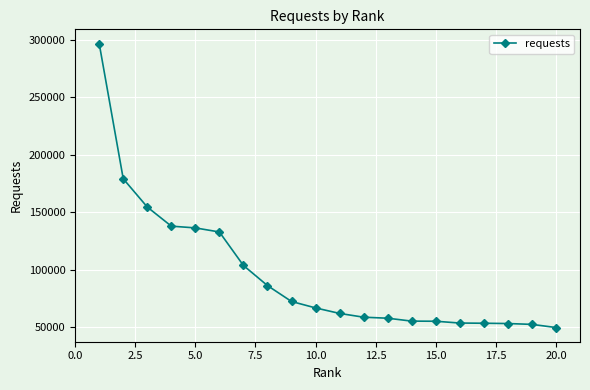

What is the value of the 9th point from the left?

72272